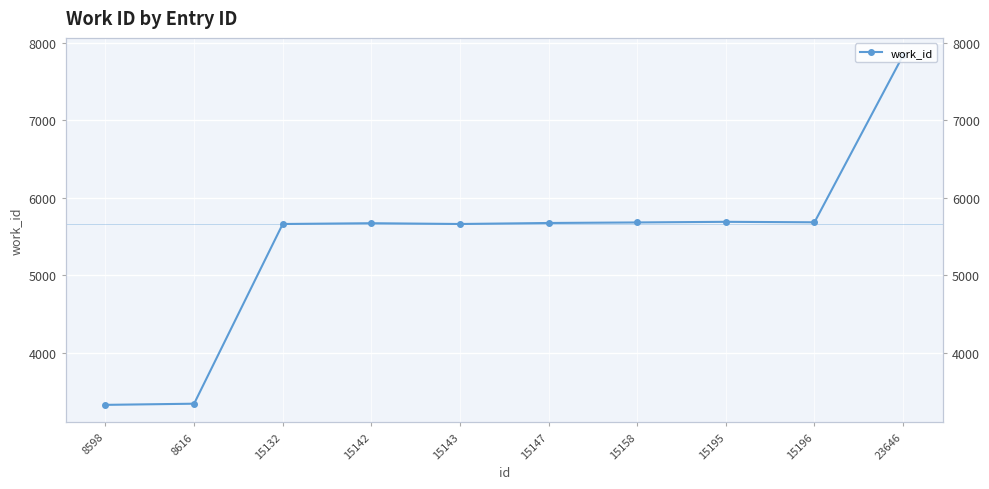

Between 8598 and 15143, which is larger?

15143